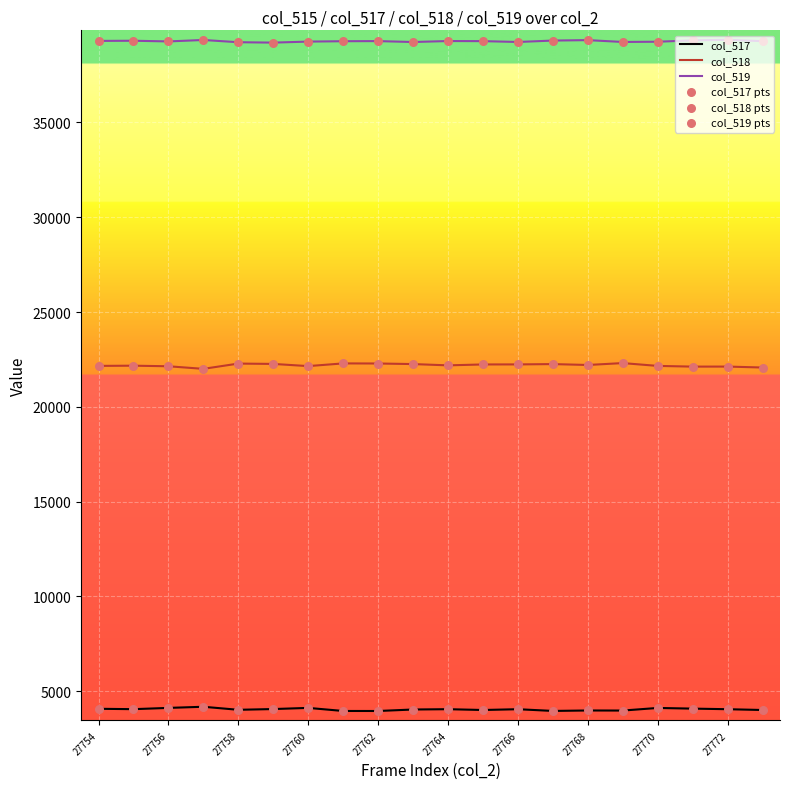

What is the minimum value for col_519?

39210